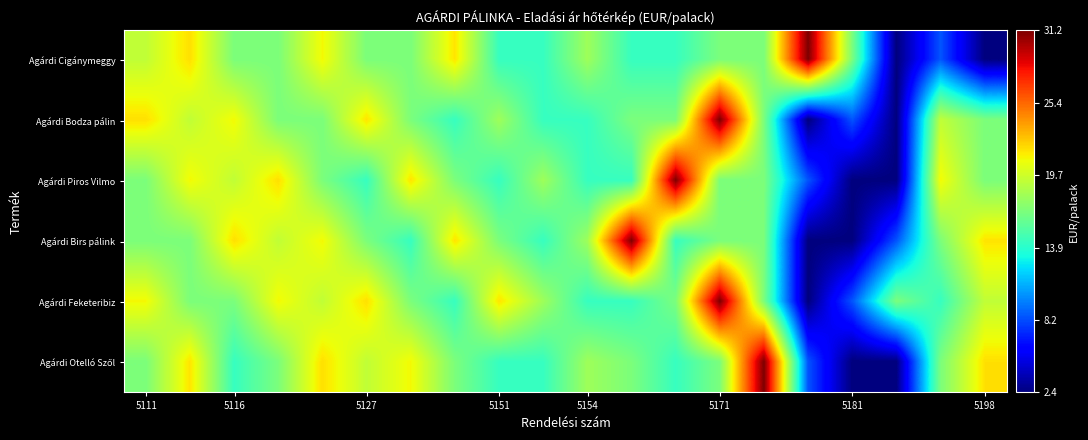

Count the number of categories in the chart.

20